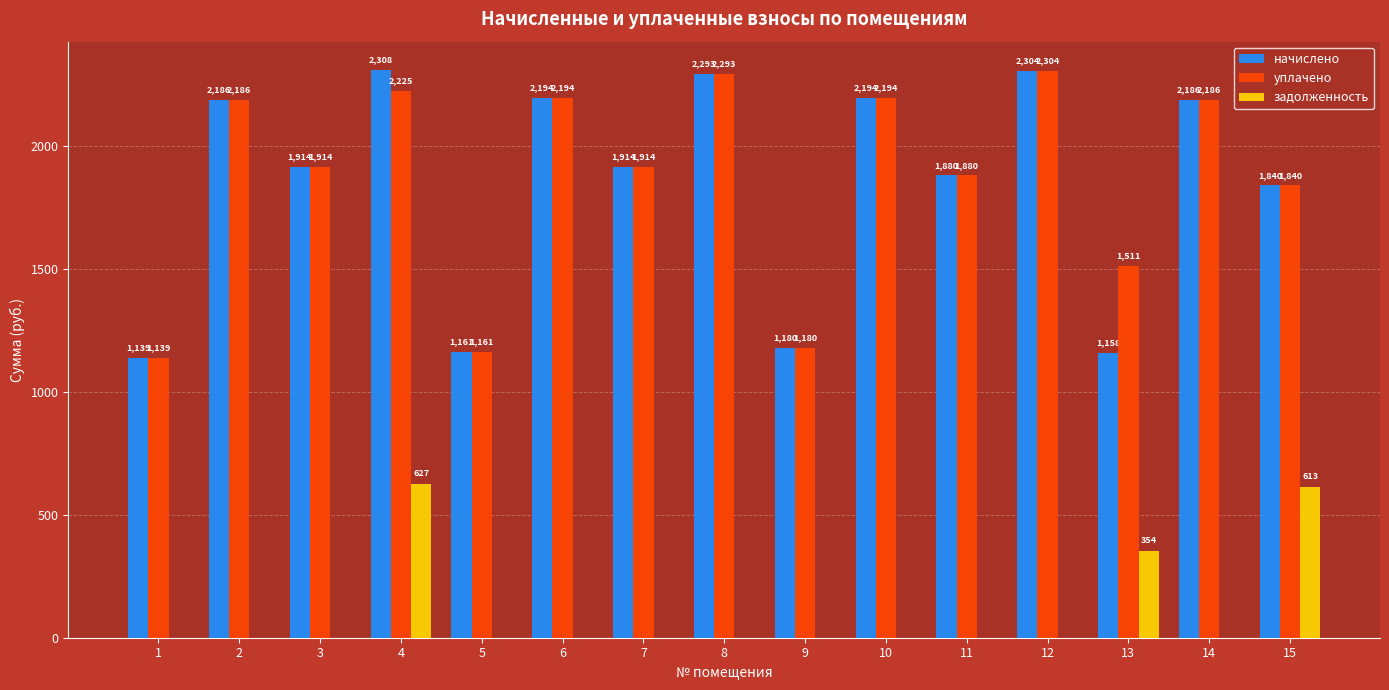

Between 2 and 4, which series saw the biggest shift?

задолженность